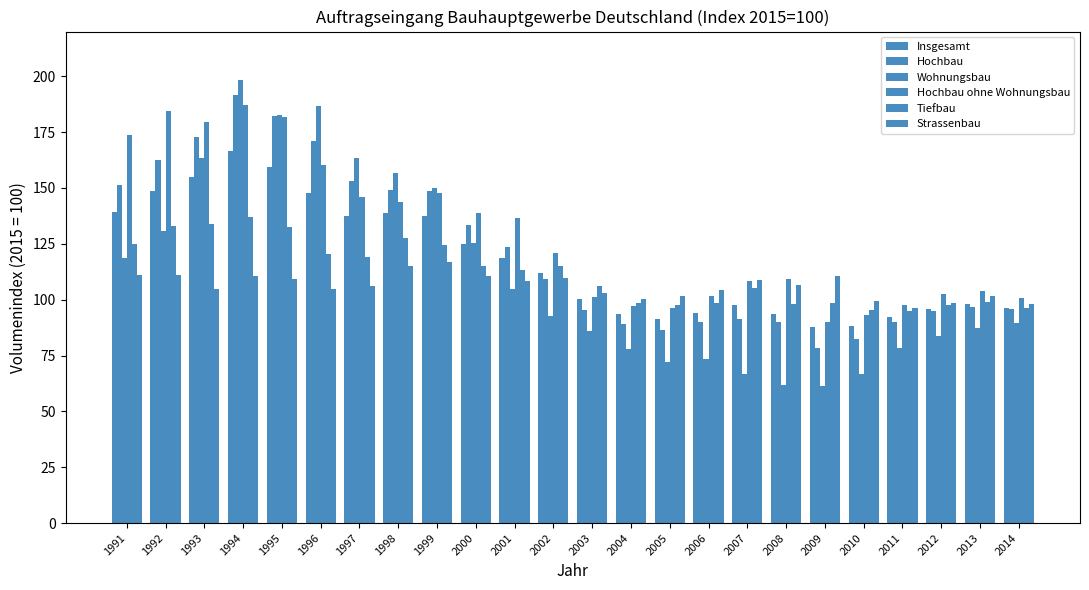

How many bars are there in total?

144